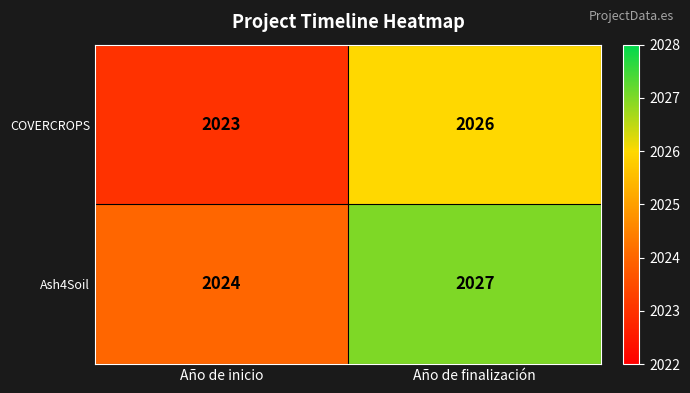

The value of Ash4Soil at Año de finalización is 2027. True or false?

True